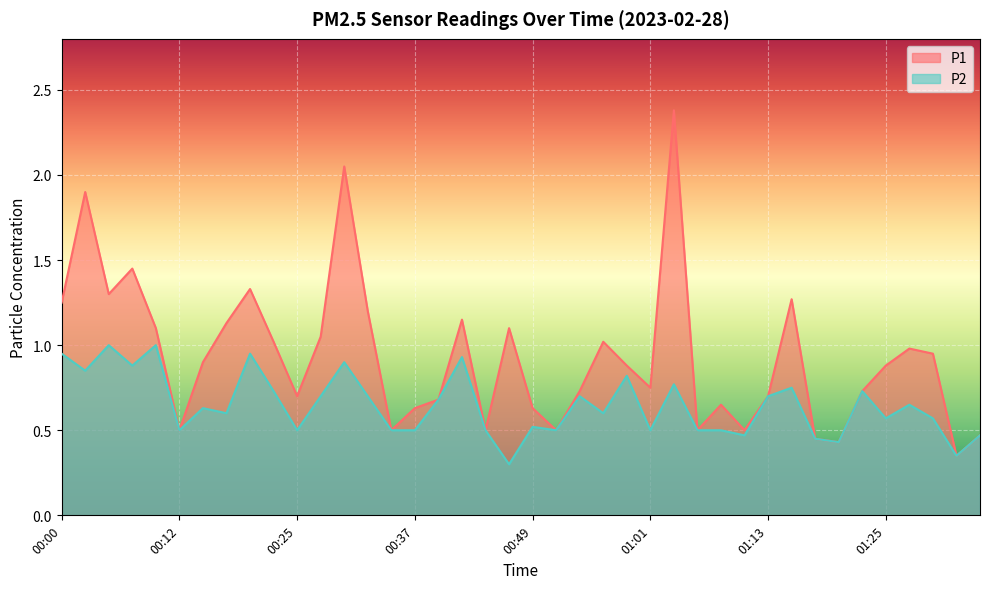

How many data points does each series have?

40